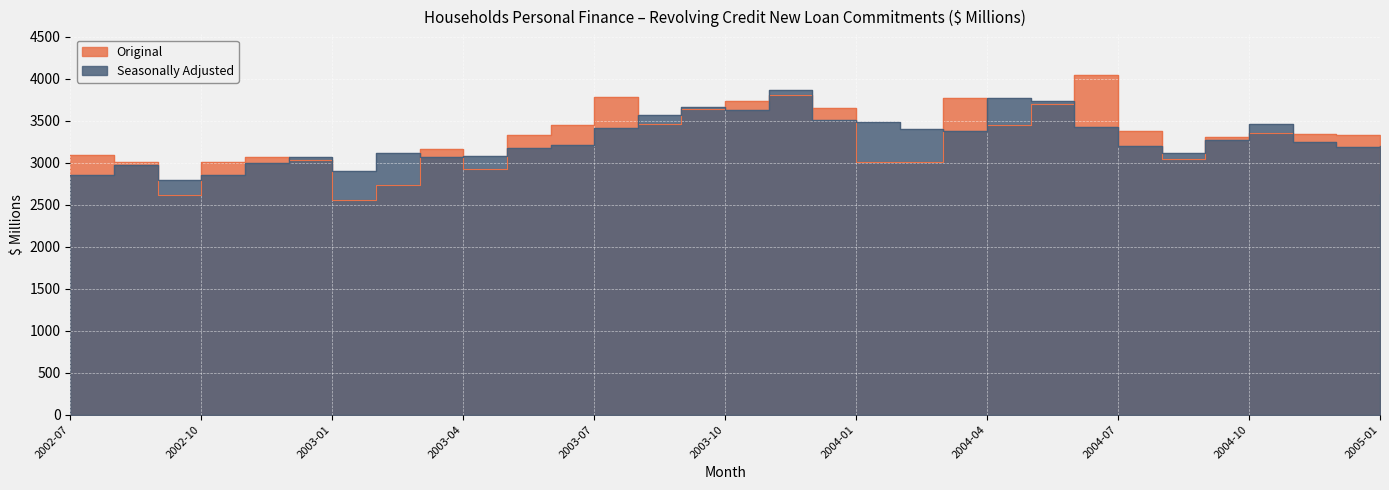

True or false: Seasonally Adjusted and Original cross at least once.

True